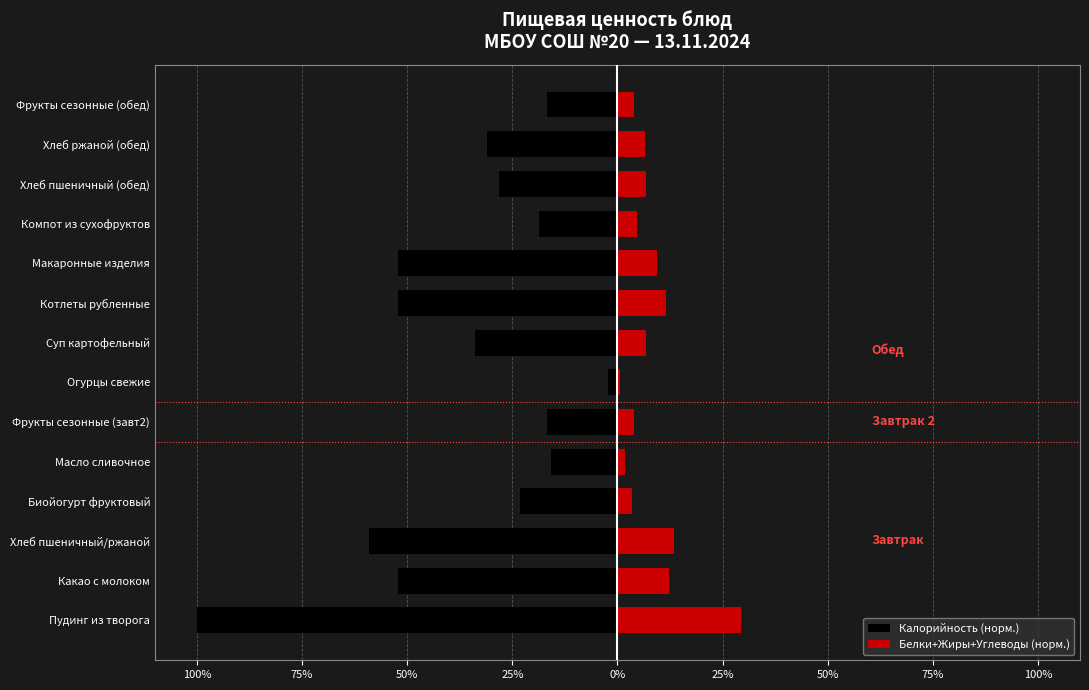

The Белки+Жиры+Углеводы (норм.) series shows 5.6 at Фрукты сезонные (завт2). True or false?

False